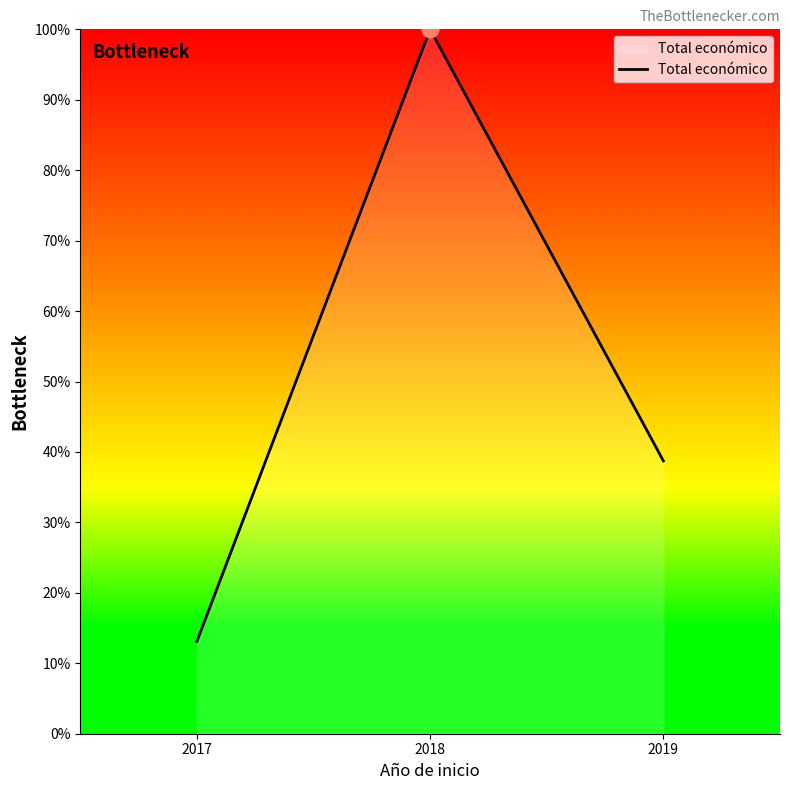

What is the ratio of the value at 2017 to the value at 2019?

0.3